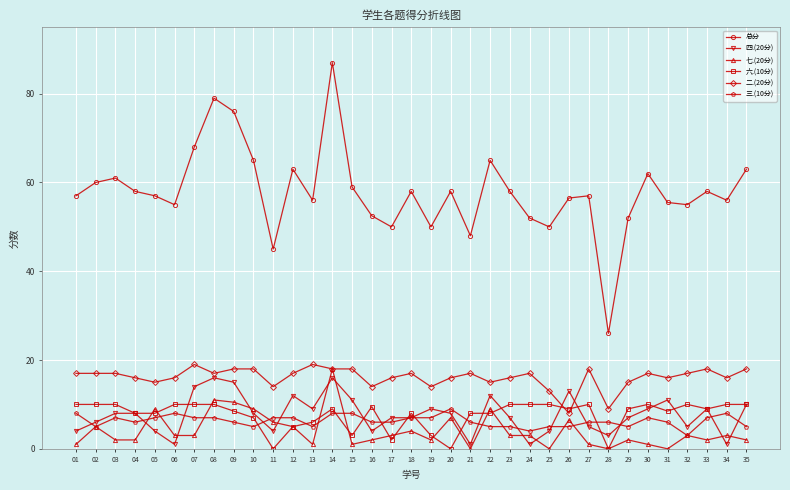

What is the difference between the highest and lowest values at 32?

52.0